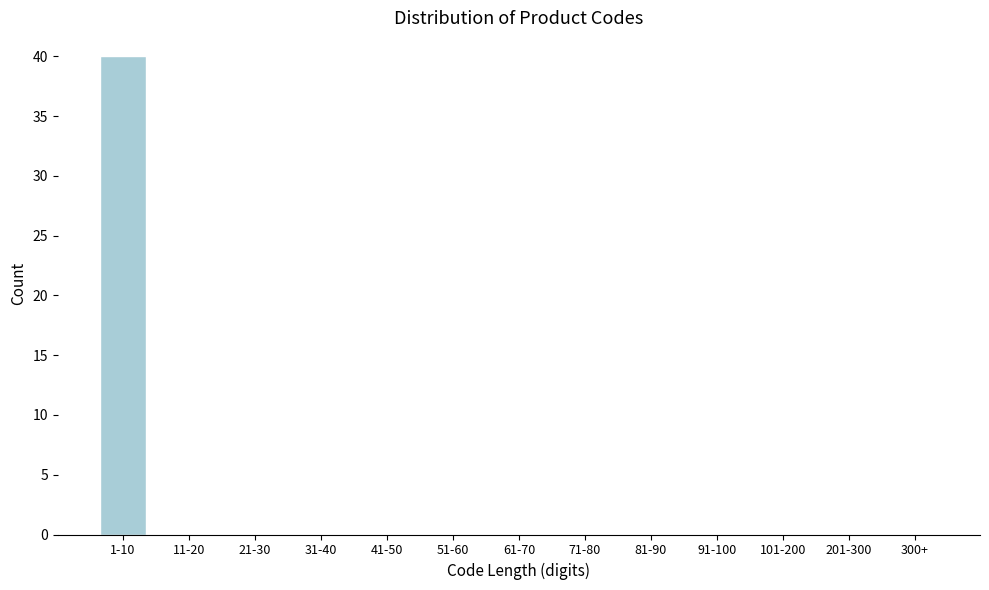

Reading left to right, list all the values displayed in this chart.

1-10=40	11-20=0	21-30=0	31-40=0	41-50=0	51-60=0	61-70=0	71-80=0	81-90=0	91-100=0	101-200=0	201-300=0	300+=0